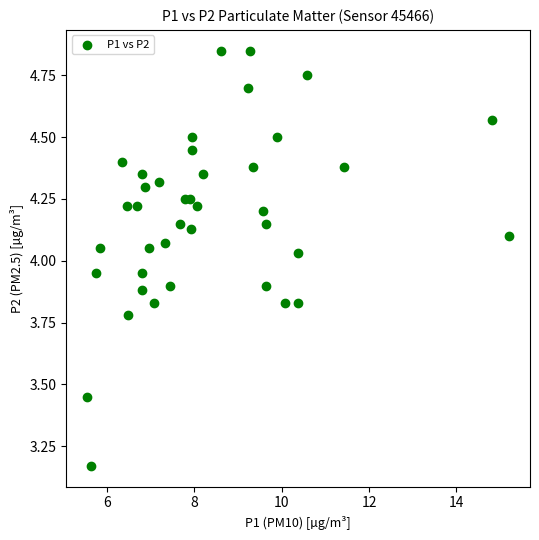

What is the range of X values (max minus min)?

9.6